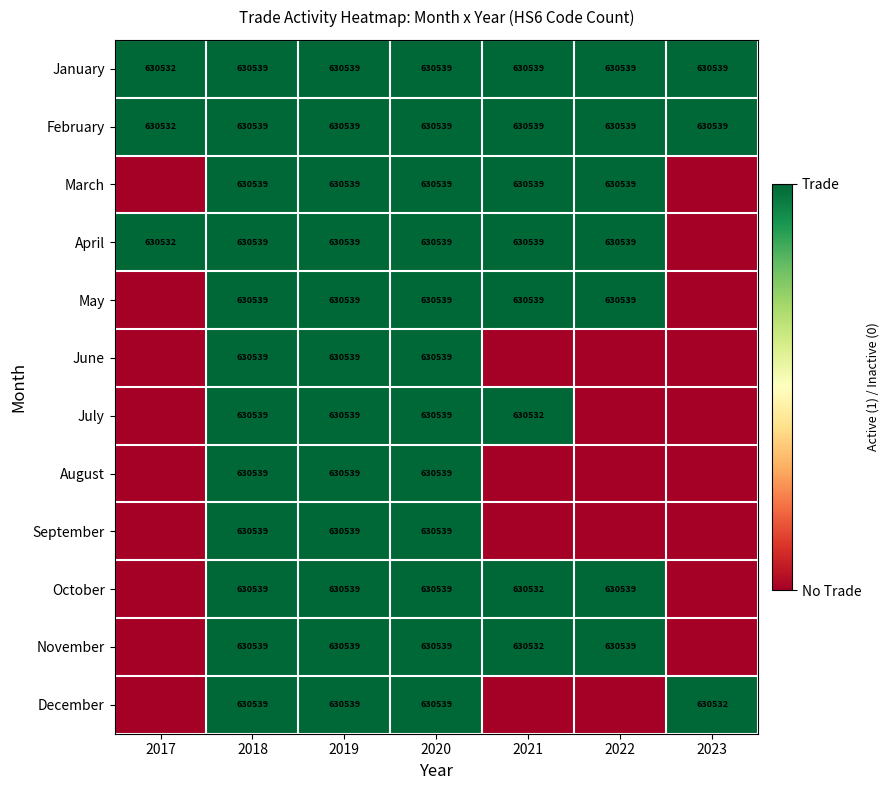

The value of June at 2019 is 630539. True or false?

True